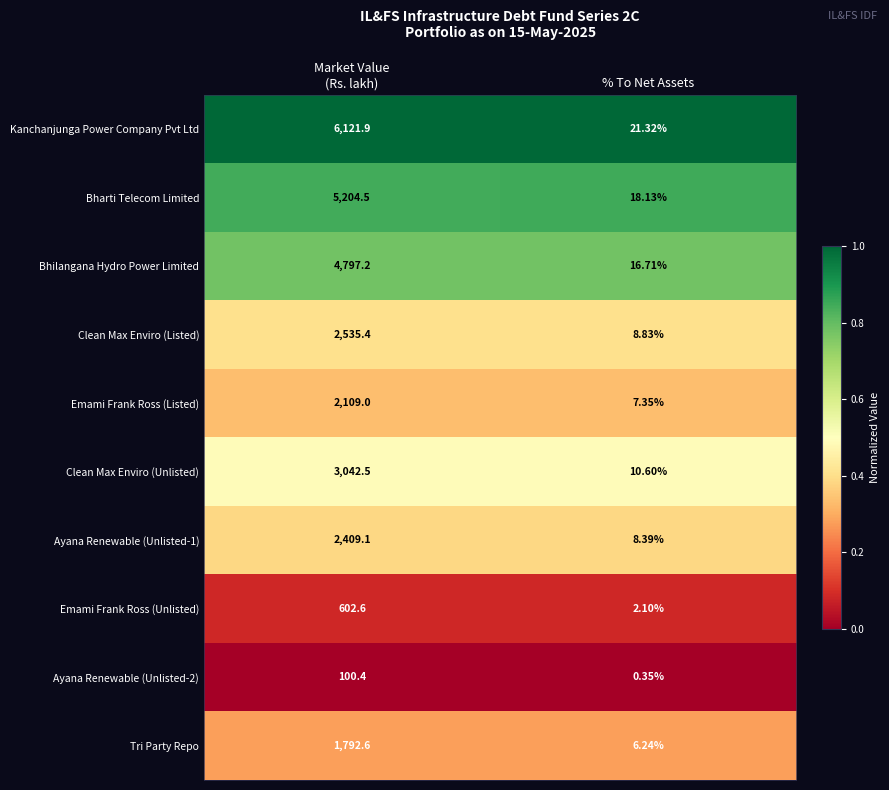

Which series has the widest spread of values?

Kanchanjunga Power Company Pvt Ltd